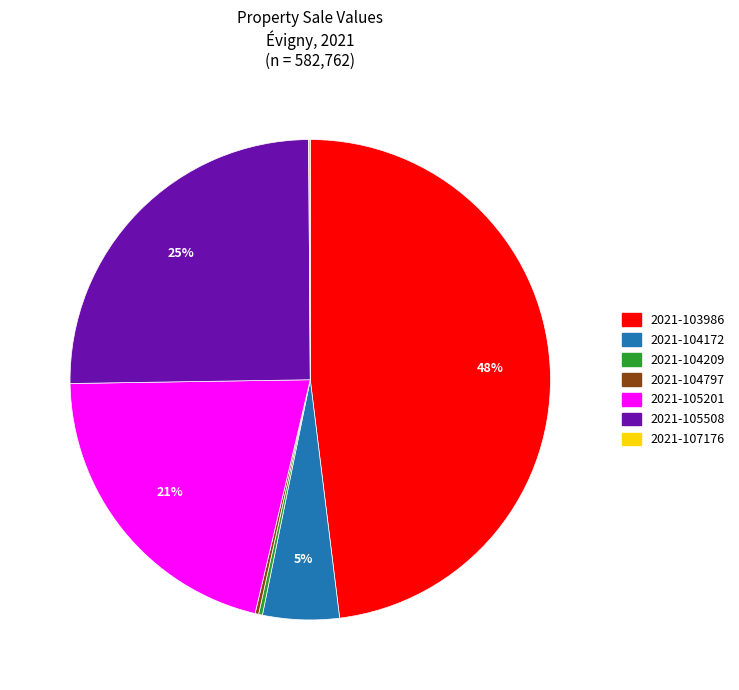

Is 2021-105508 the majority of the pie?

No